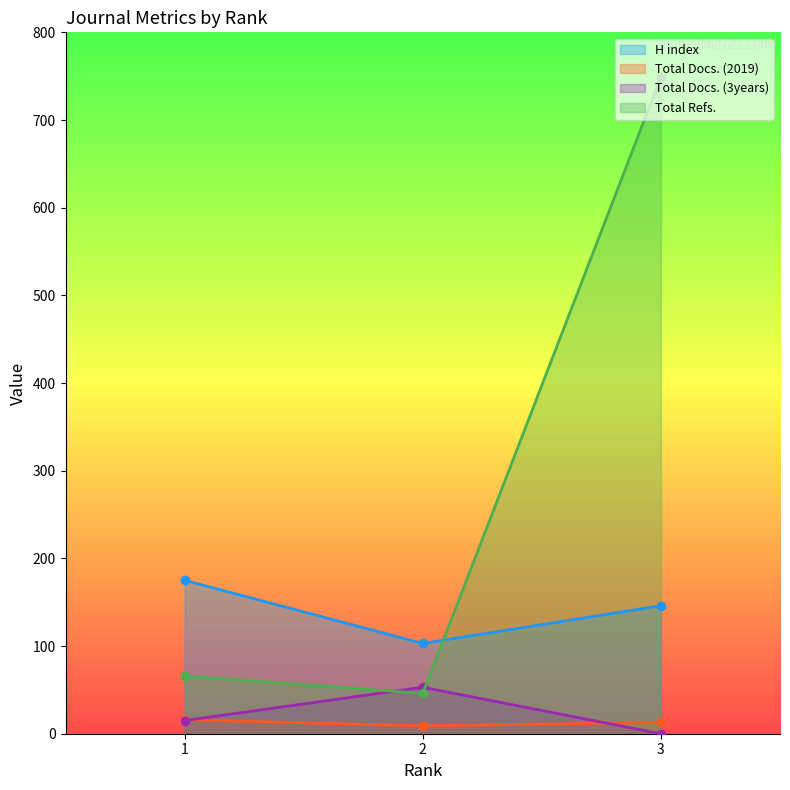

Count the H index values in the range 103 to 175.

3